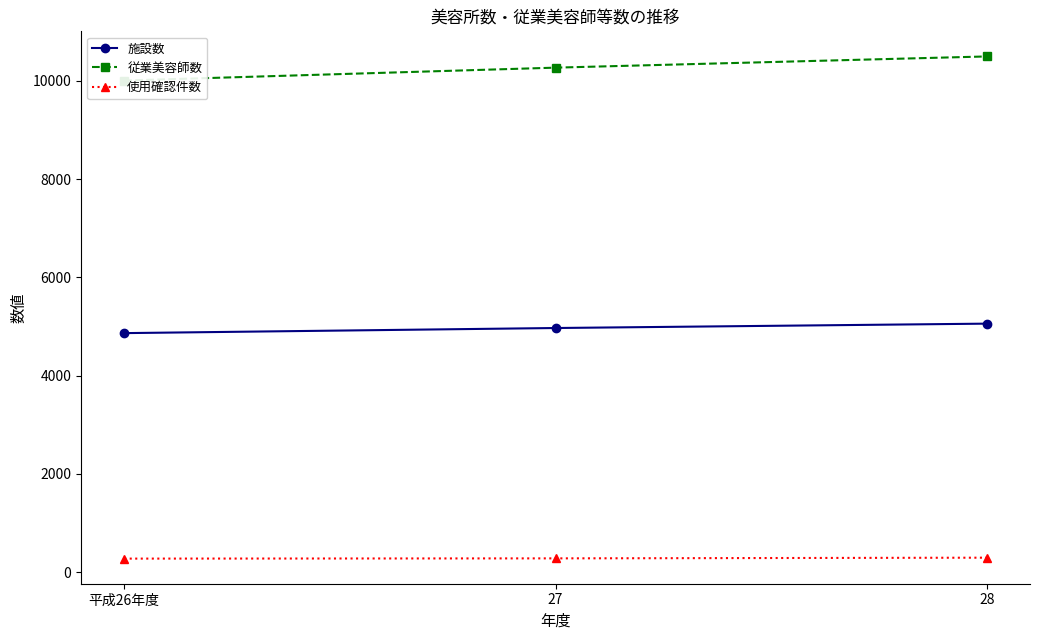

True or false: 施設数 has a value of 5056 at 28.

True